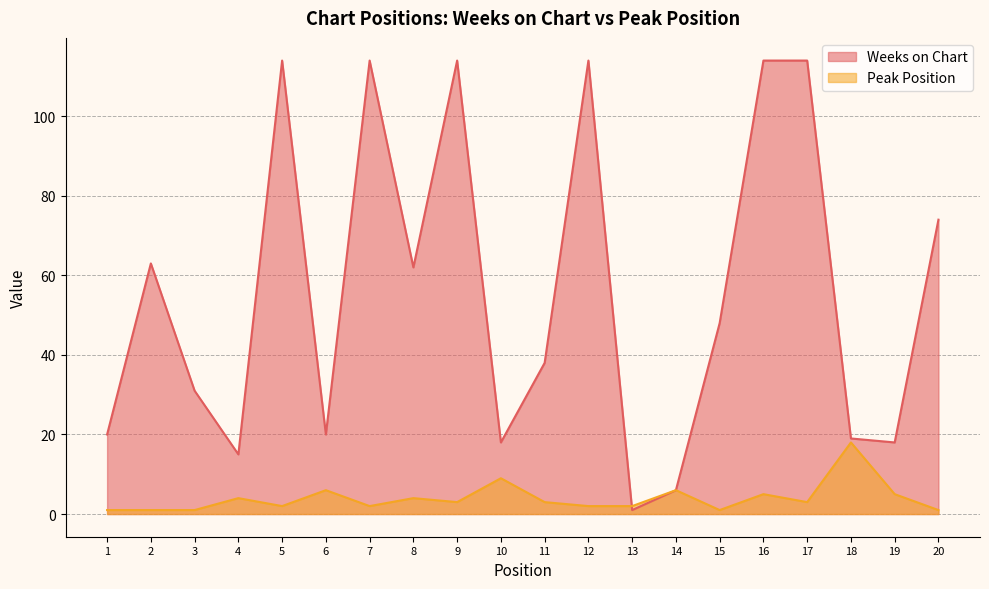

How many times do Peak Position and Weeks on Chart cross each other?

1